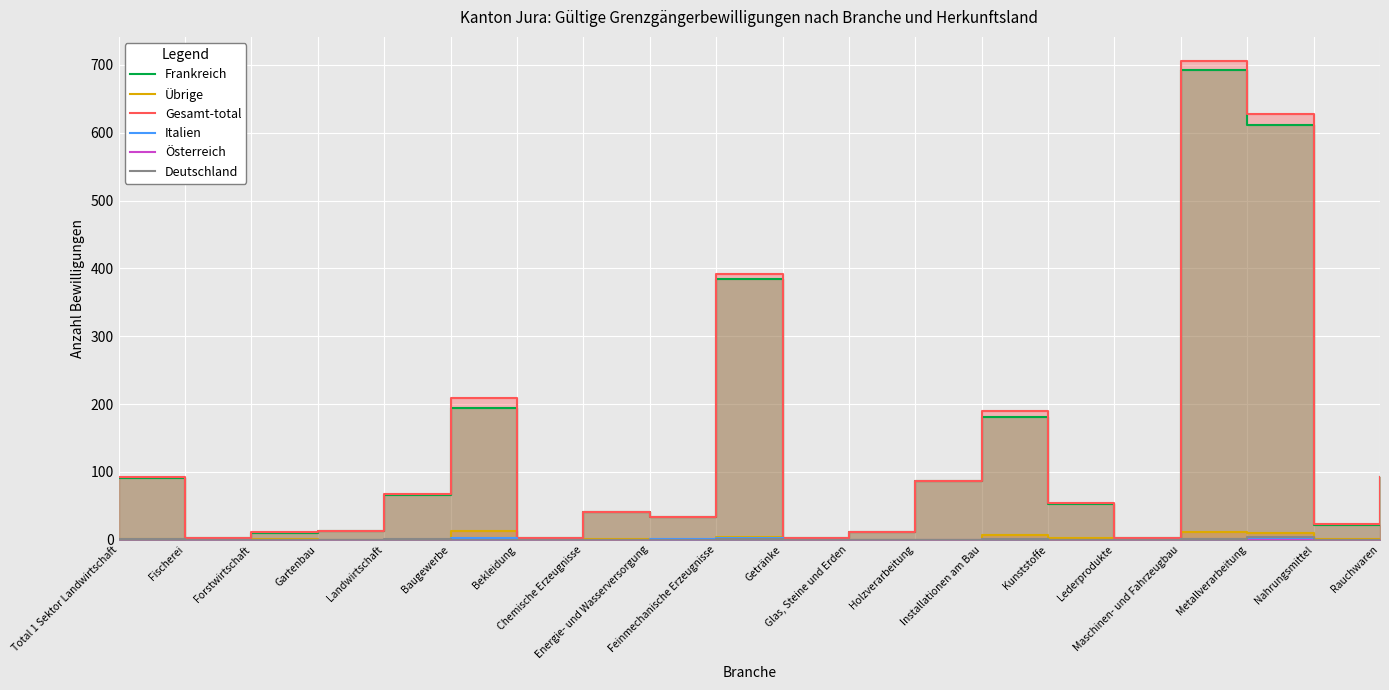

True or false: Übrige and Österreich cross at least once.

False